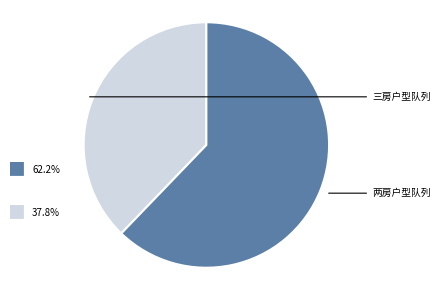

What is the largest slice in the pie chart?

两房户型队列